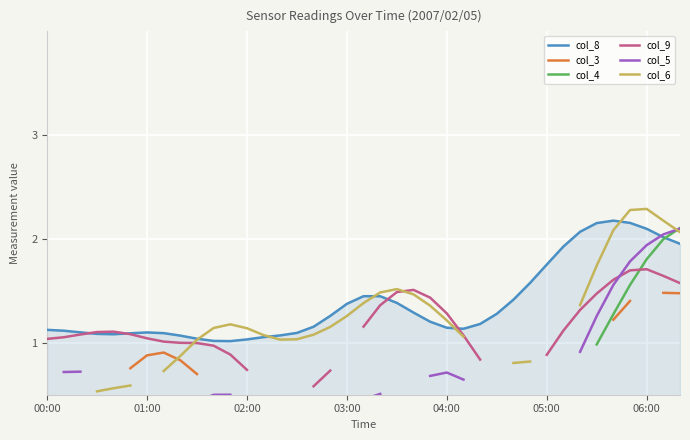

How many lines are shown in the chart?

6